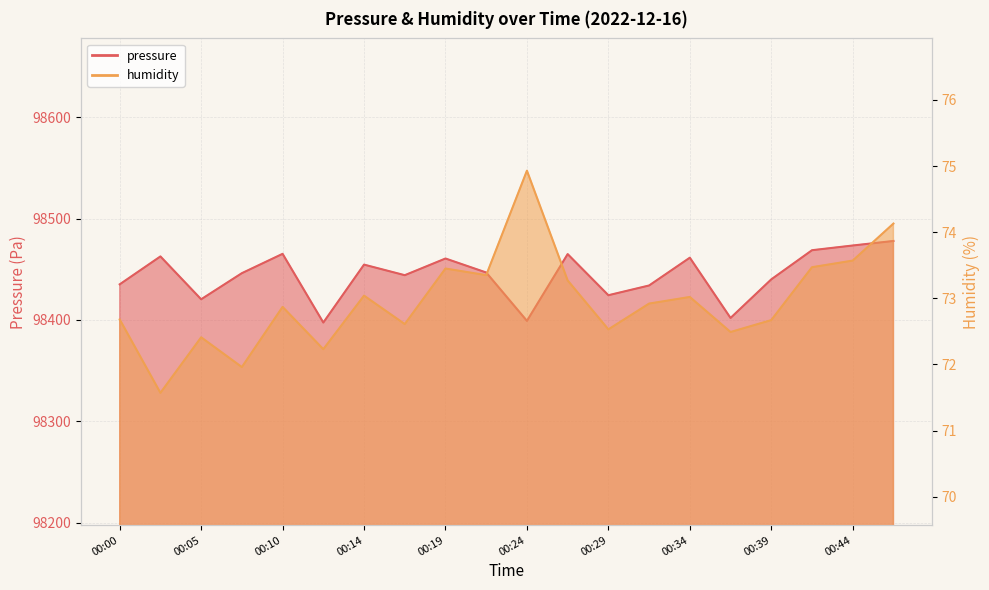

True or false: humidity and pressure cross at least once.

False